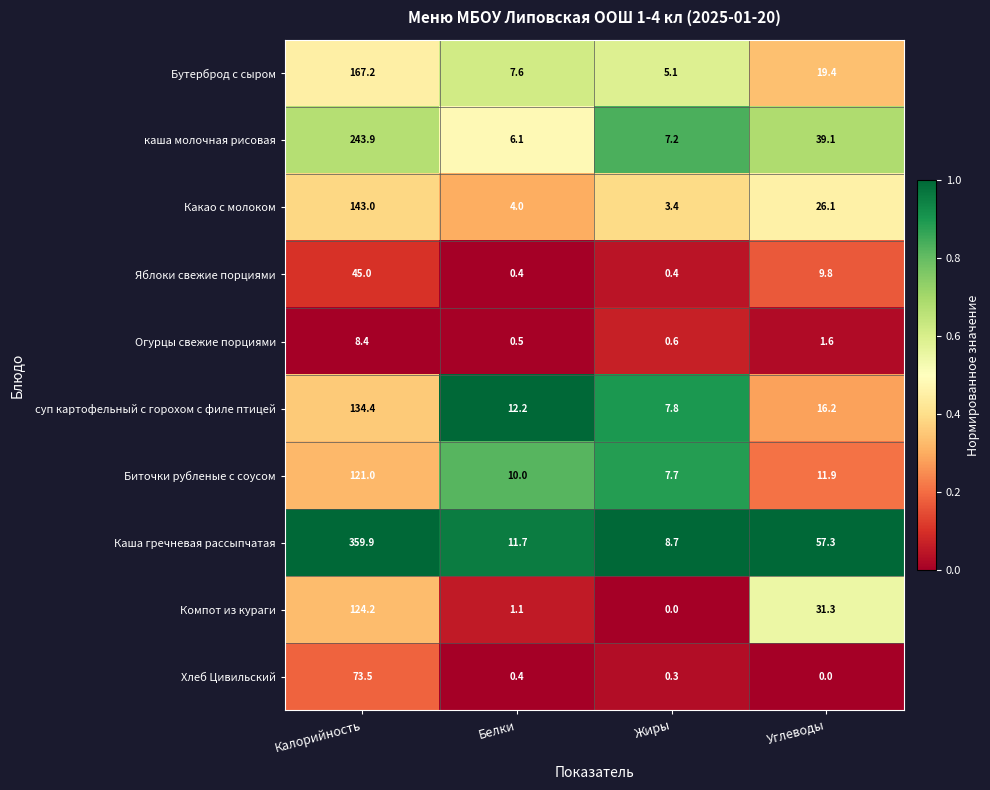

Rank the series at Жиры from lowest to highest value.

Компот из кураги, Хлеб Цивильский, Яблоки свежие порциями, Огурцы свежие порциями, Какао с молоком, Бутерброд с сыром, каша молочная рисовая, Биточки рубленые с соусом, суп картофельный с горохом с филе птицей, Каша гречневая рассыпчатая